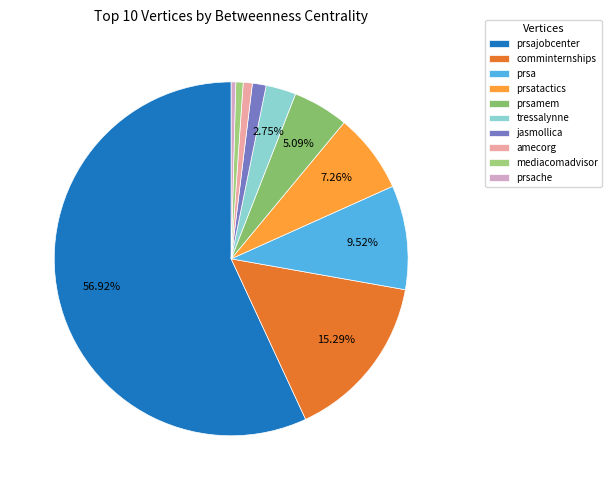

To the nearest percent, what is the combined percentage of amecorg and prsa?

10%